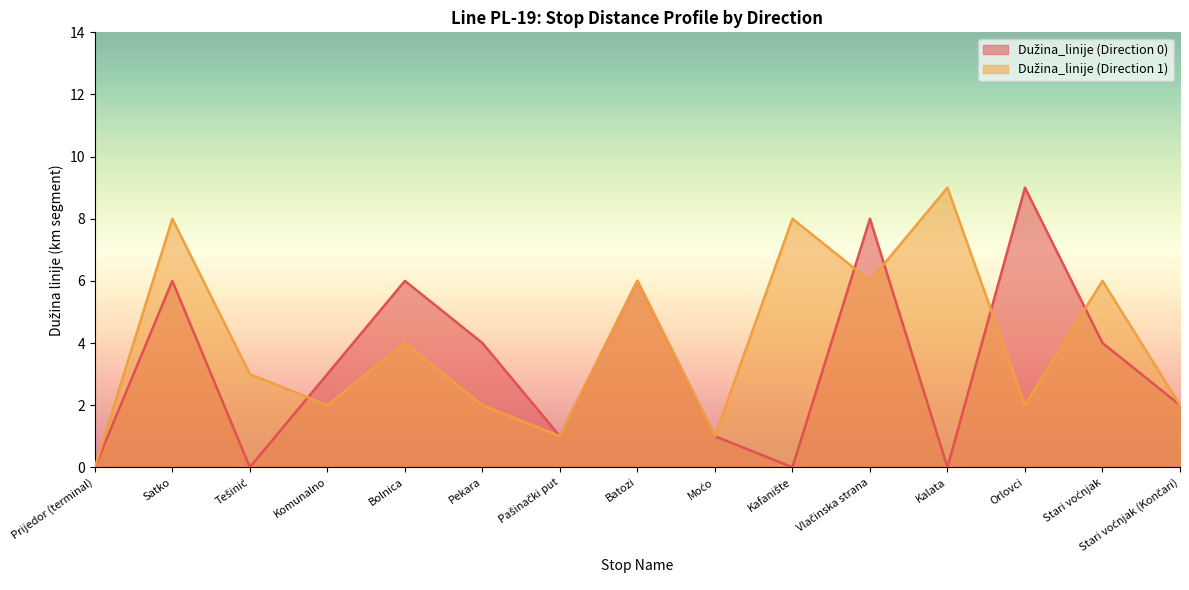

What position from the right is Moćo?

7